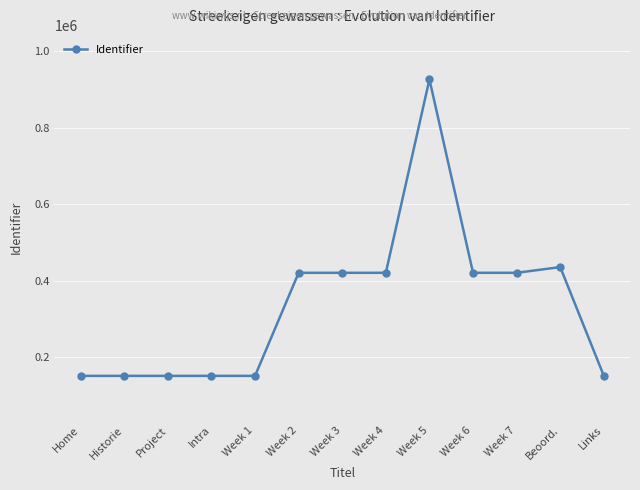

Approximately how many times larger is the value at Week 1 compared to Week 4?

0.4